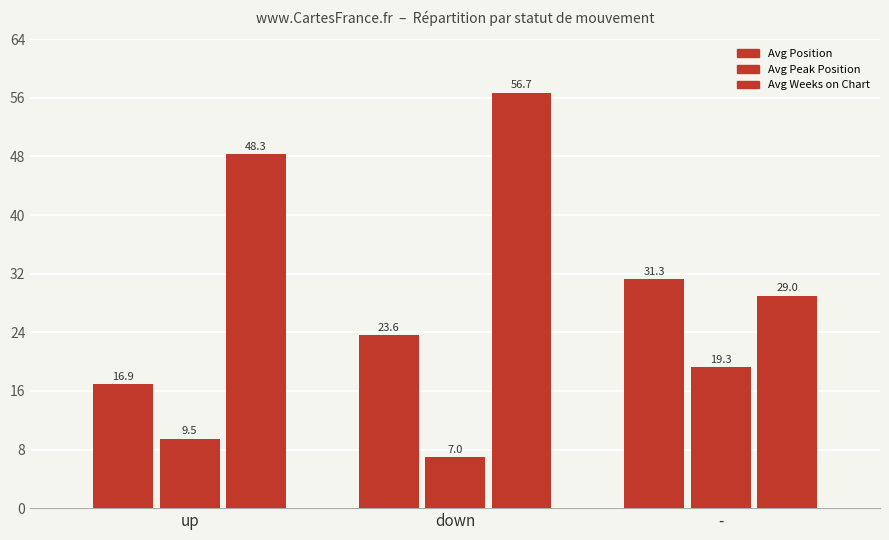

How many values in the Avg Weeks on Chart series are below 48?

1